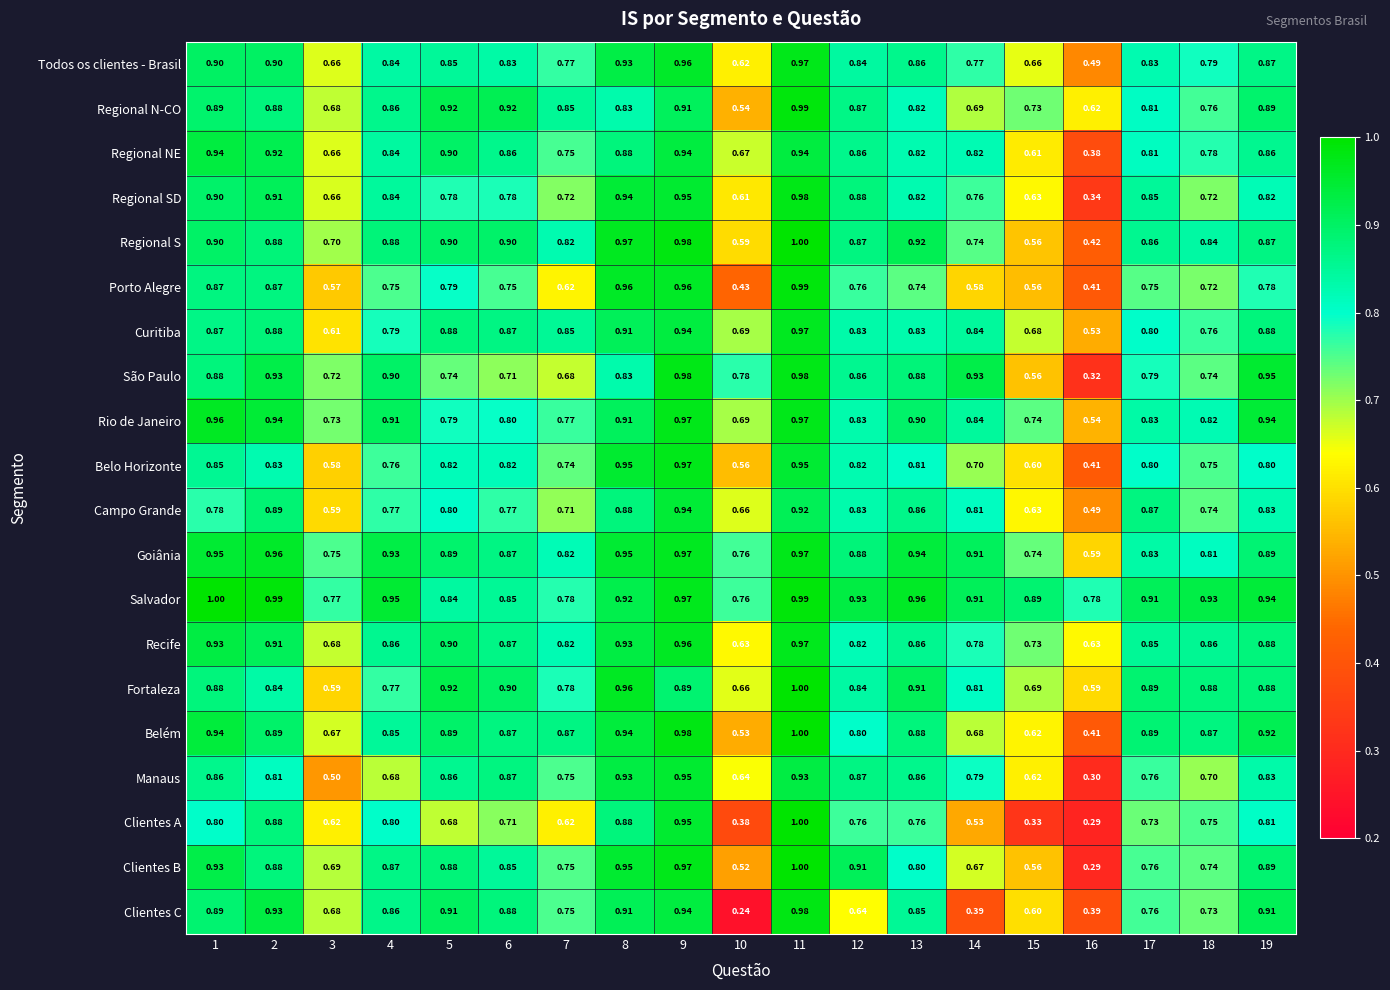

Which series has the largest total across all categories?

Salvador